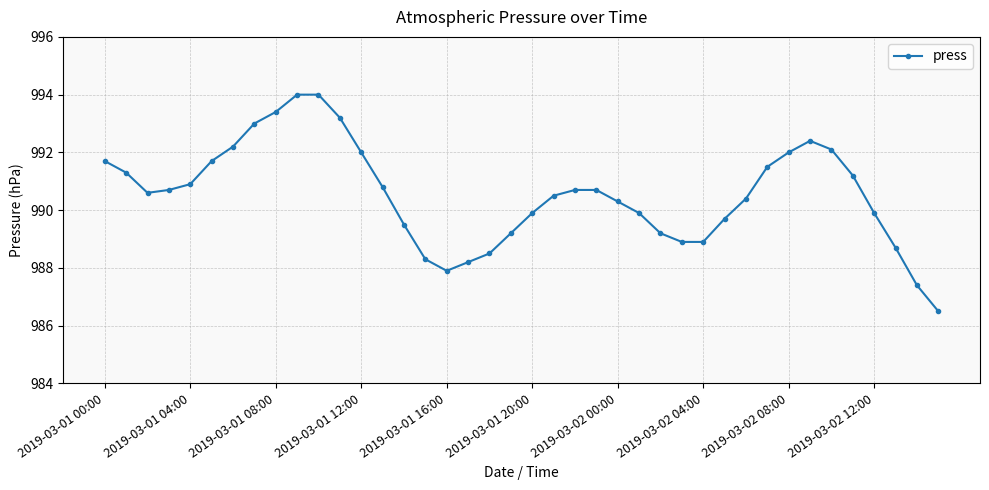

How many data points are less than 990?

16